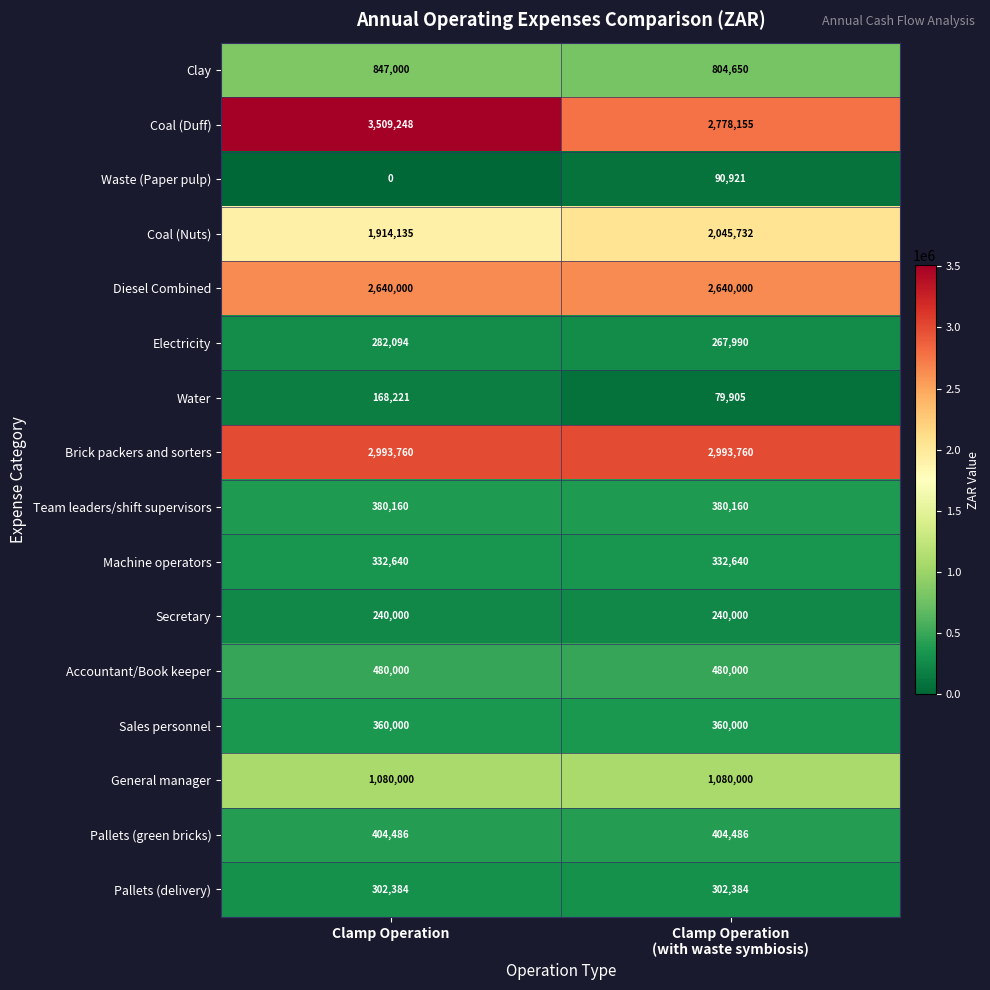

Rank the series by their maximum value, from highest to lowest.

Coal (Duff), Brick packers and sorters, Diesel Combined, Coal (Nuts), General manager, Clay, Accountant/Book keeper, Pallets (green bricks), Team leaders/shift supervisors, Sales personnel, Machine operators, Pallets (delivery), Electricity, Secretary, Water, Waste (Paper pulp)